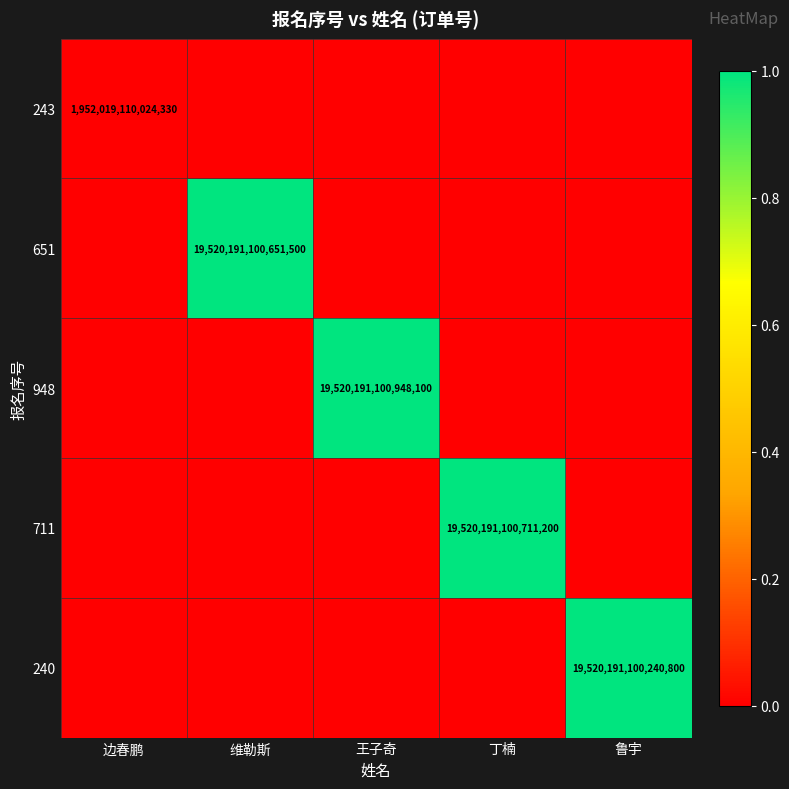

What is the difference between the highest and lowest values at 维勒斯?

1.0